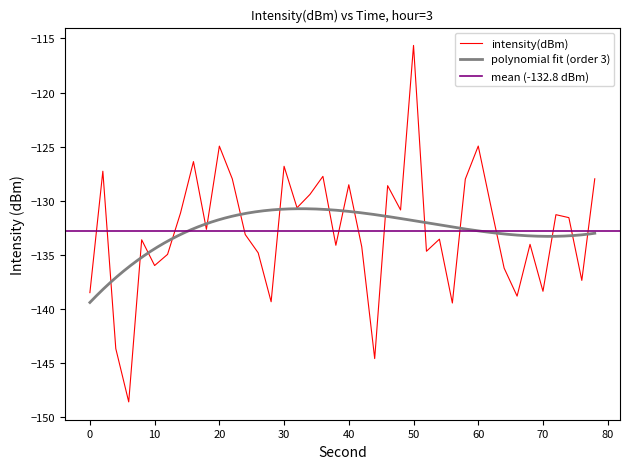

What is the highest value of the intensity(dBm) series?

-115.6